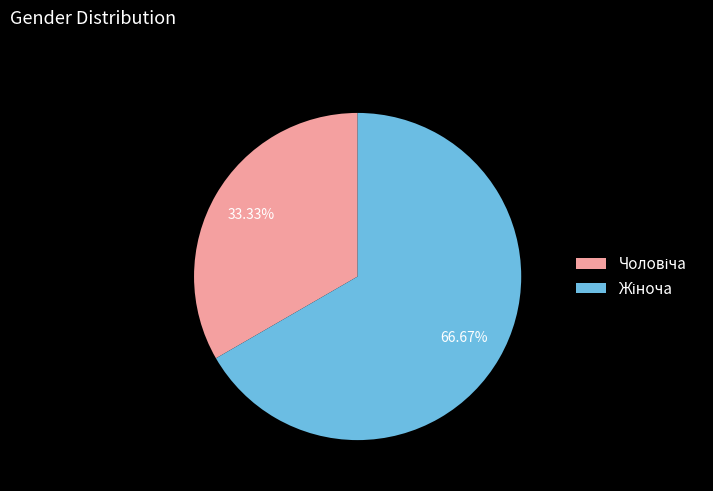

Does any single category account for the majority?

Yes